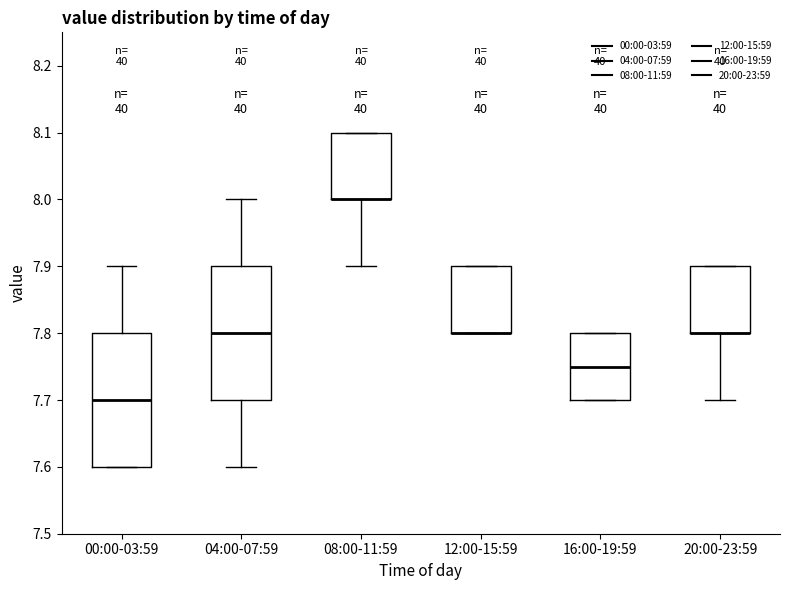

Reading left to right, transcribe this box plot: for each box, give where its median line is, the range the box spans, and where its two whiskers end, as read against the y-axis. The values are not printed on the chart, so give them approximately, as read against the axis.

00:00-03:59: median 7.70, box 7.60 to 7.80, whiskers 7.60 to 7.90
04:00-07:59: median 7.80, box 7.70 to 7.90, whiskers 7.60 to 8.00
08:00-11:59: median 8.00 (drawn on the box's lower edge), box 8.00 to 8.10, whiskers 7.90 to 8.10
12:00-15:59: median 7.80 (drawn on the box's lower edge), box 7.80 to 7.90, whiskers 7.80 to 7.90
16:00-19:59: median 7.75, box 7.70 to 7.80, whiskers 7.70 to 7.80
20:00-23:59: median 7.80 (drawn on the box's lower edge), box 7.80 to 7.90, whiskers 7.70 to 7.90